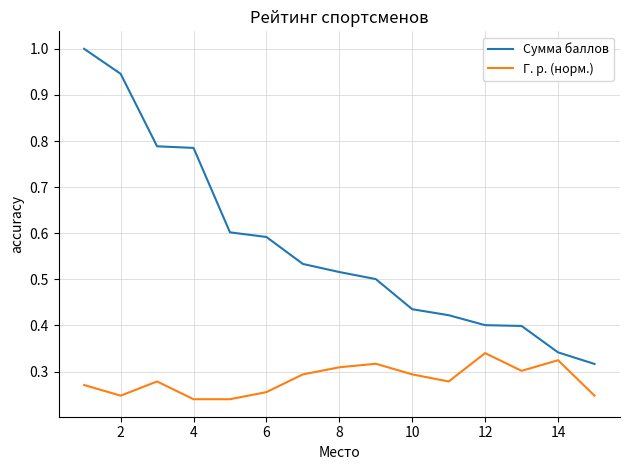

What is the difference between the maximum and minimum values in the Сумма баллов series?

0.7